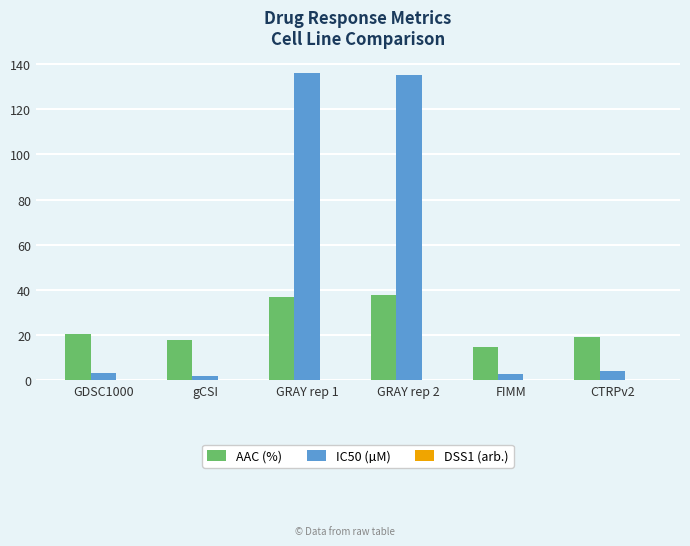

The value of AAC (%) at CTRPv2 is 19.1. True or false?

True